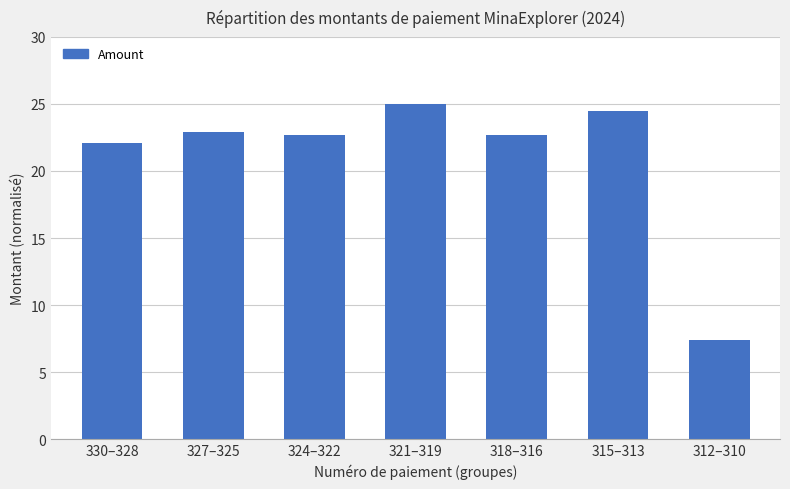

Reading right to left, what are all the values shown in this chart?

7.4	24.5	22.7	25.0	22.7	22.9	22.1